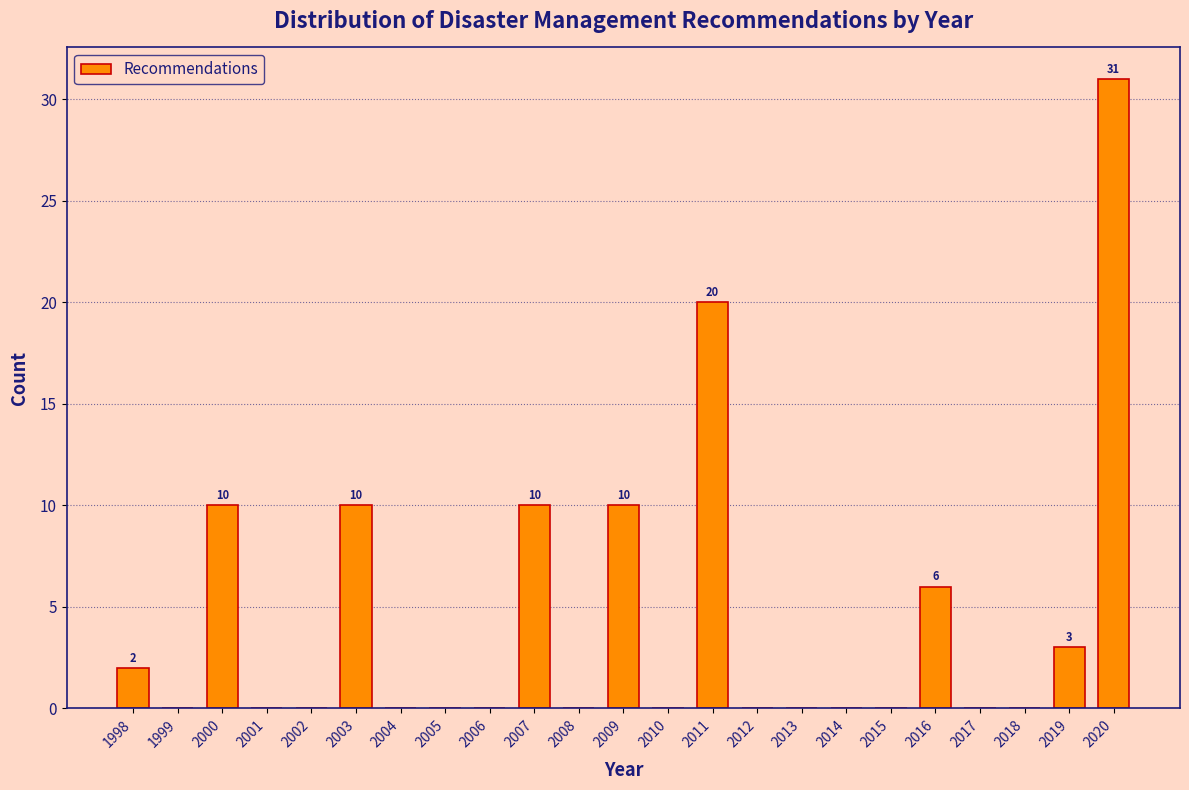

Which range on the x-axis has the tallest bar?

2019.5 to 2020.5